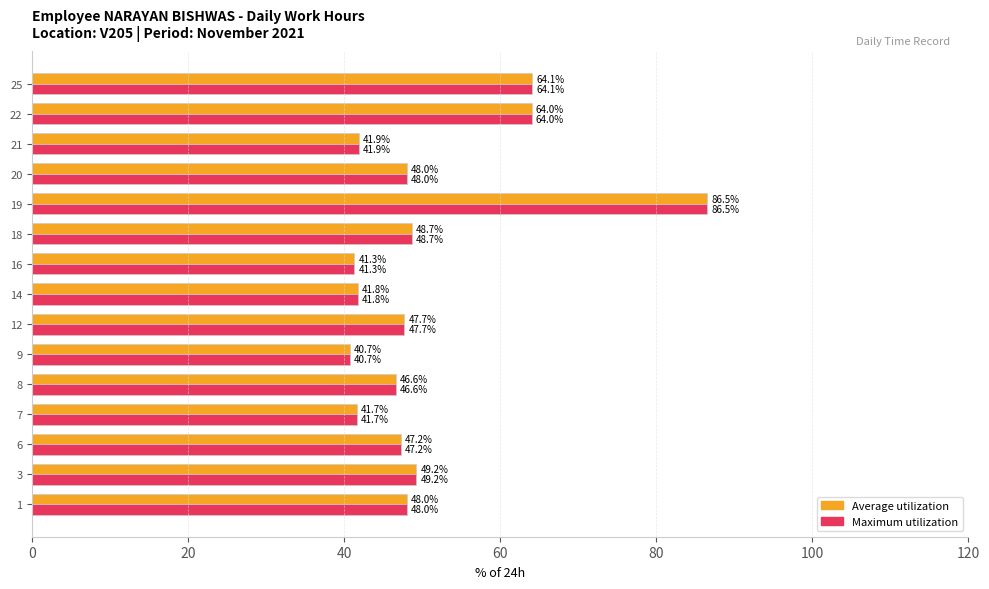

What are all the series names shown in the legend?

Average utilization, Maximum utilization